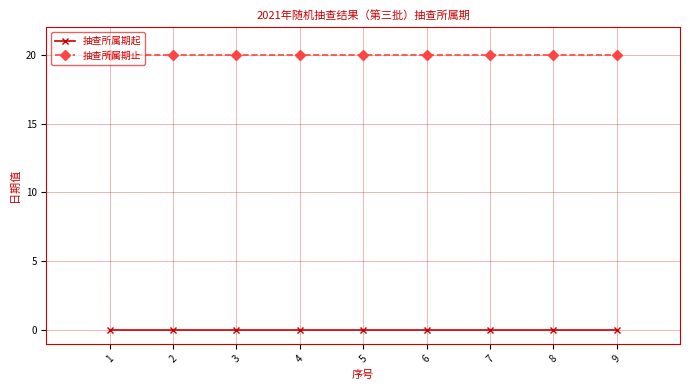

What is the sum of the 抽查所属期止 values at 2 and 6?

40